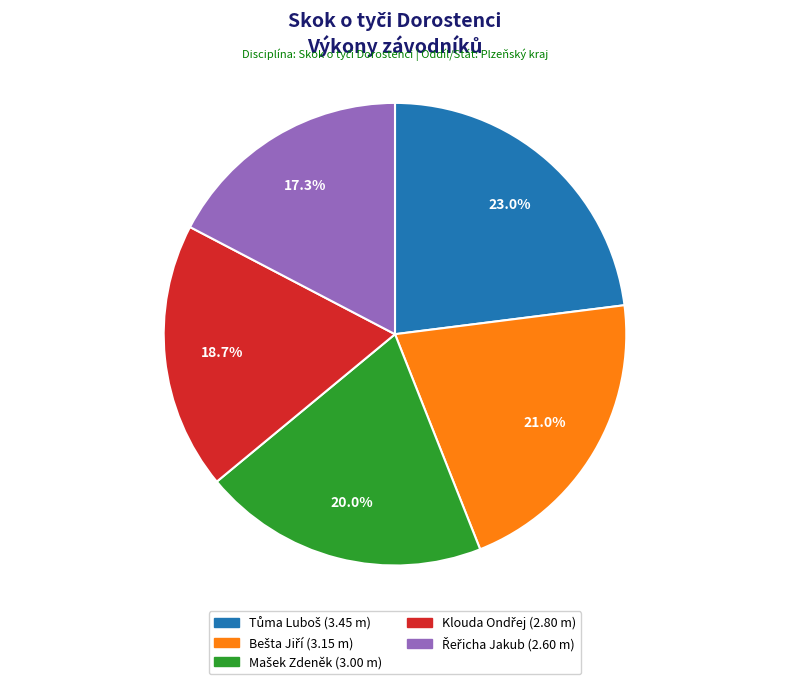

Does any single category account for the majority?

No